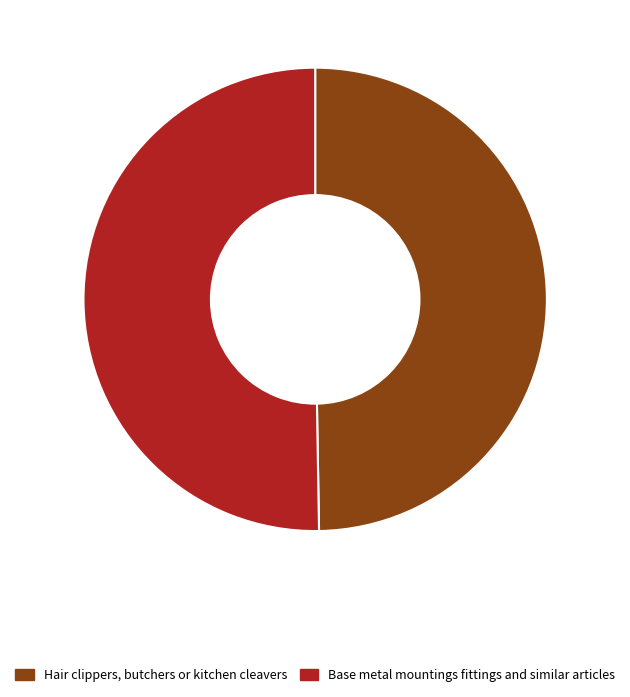

Do Base metal mountings fittings and similar articles and Hair clippers, butchers or kitchen cleavers together represent more than half of the pie?

Yes